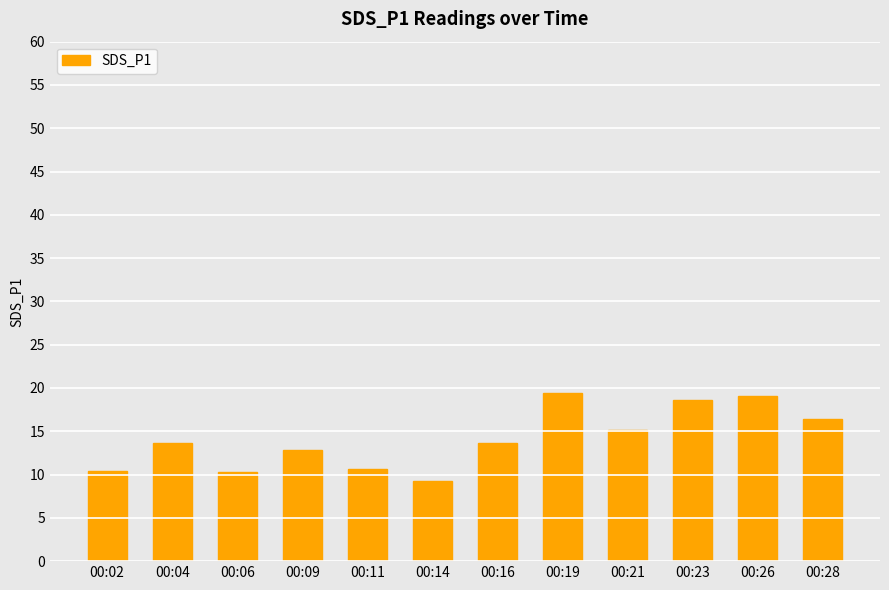

What is the value of the 10th bar from the left?

18.6